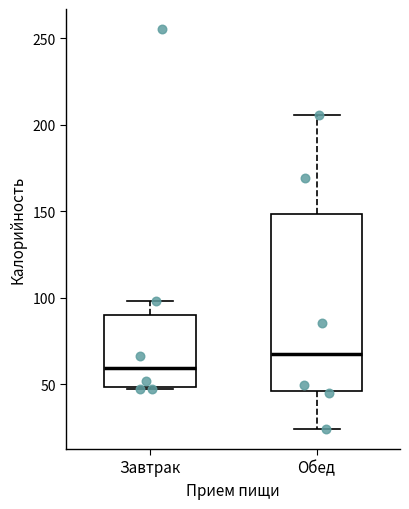

Which box has the highest median line?

Обед